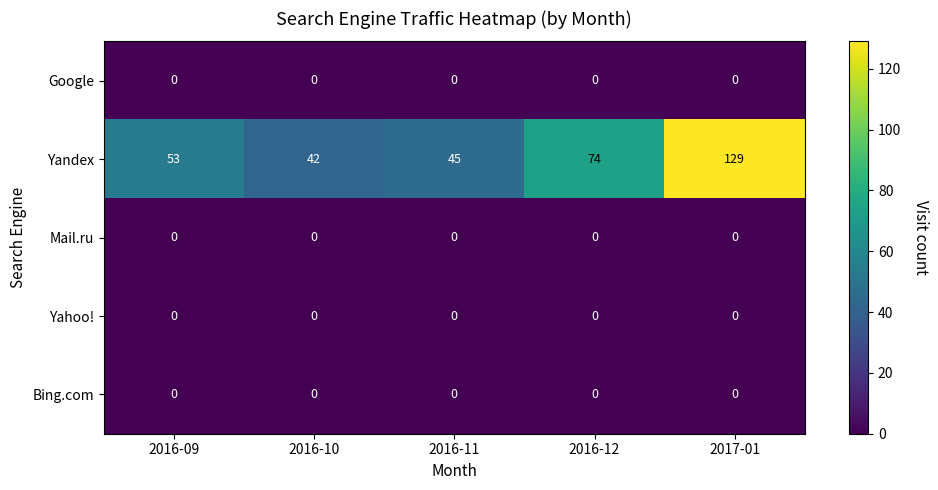

List the labels in order of Yandex value, smallest first.

2016-10, 2016-11, 2016-09, 2016-12, 2017-01